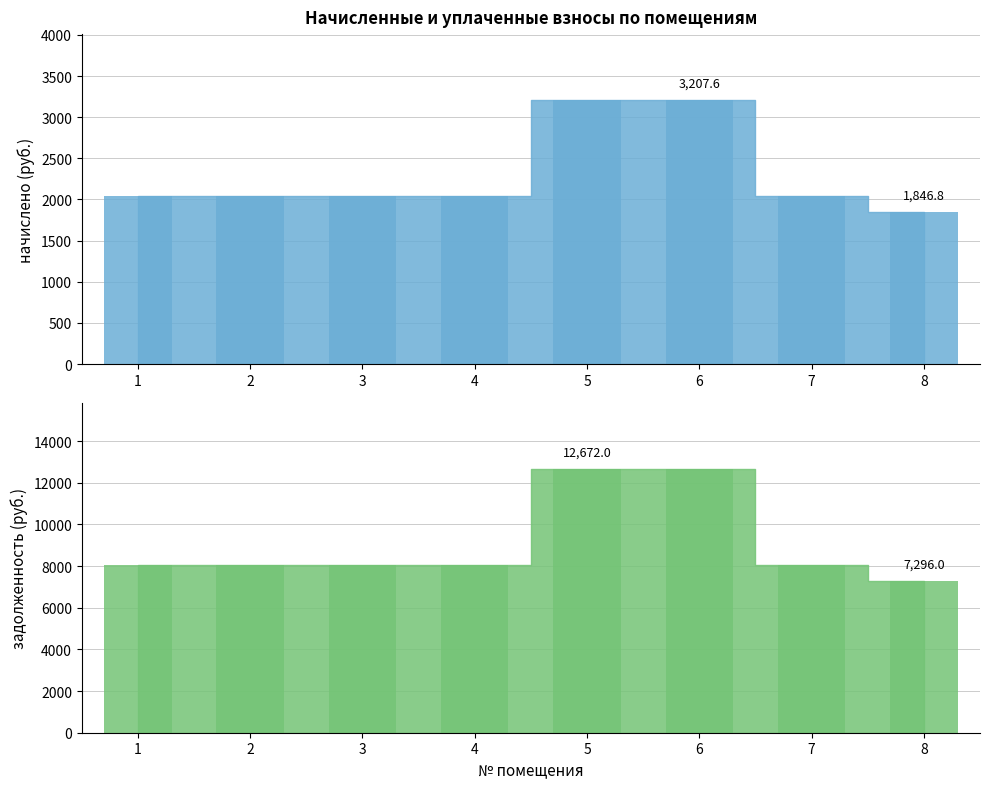

Rank the categories by задолженность value from lowest to highest.

8, 1, 2, 3, 4, 7, 5, 6